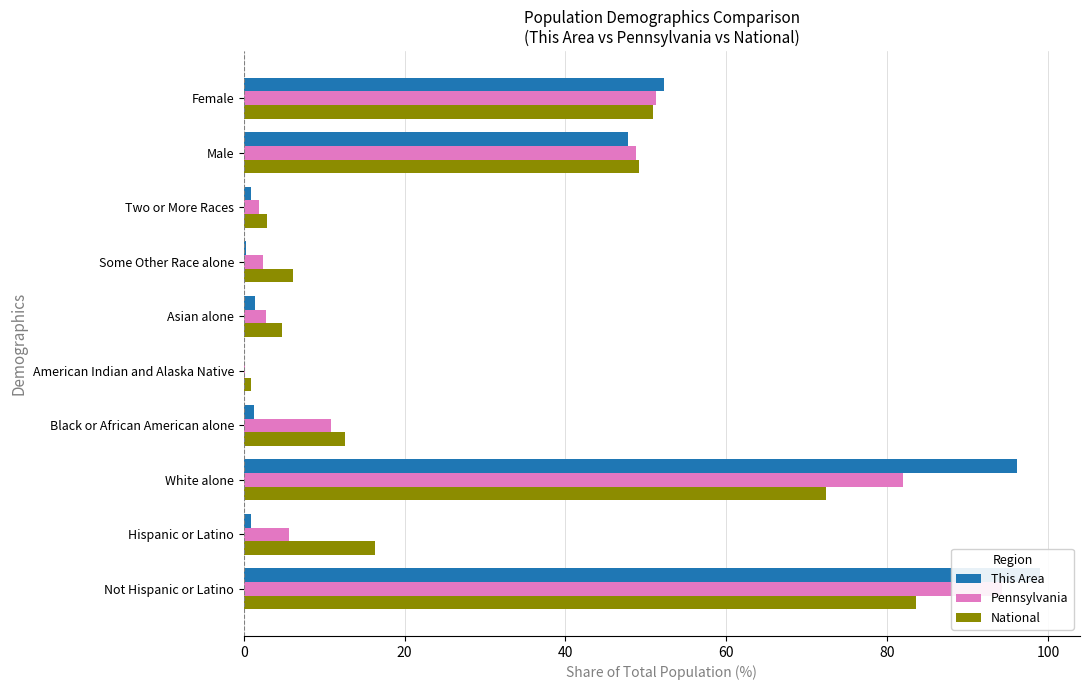

Is the value of Pennsylvania at Asian alone greater than the value of This Area at White alone?

No